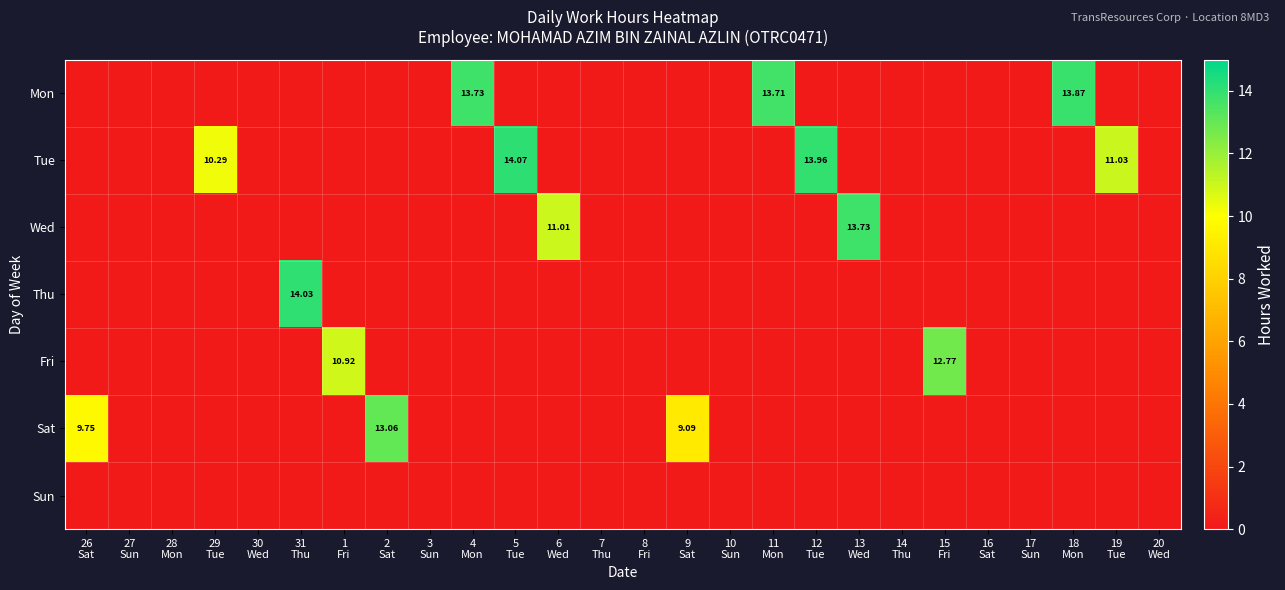

True or false: Mon has a value of 7.2 at 19 Tue.

False